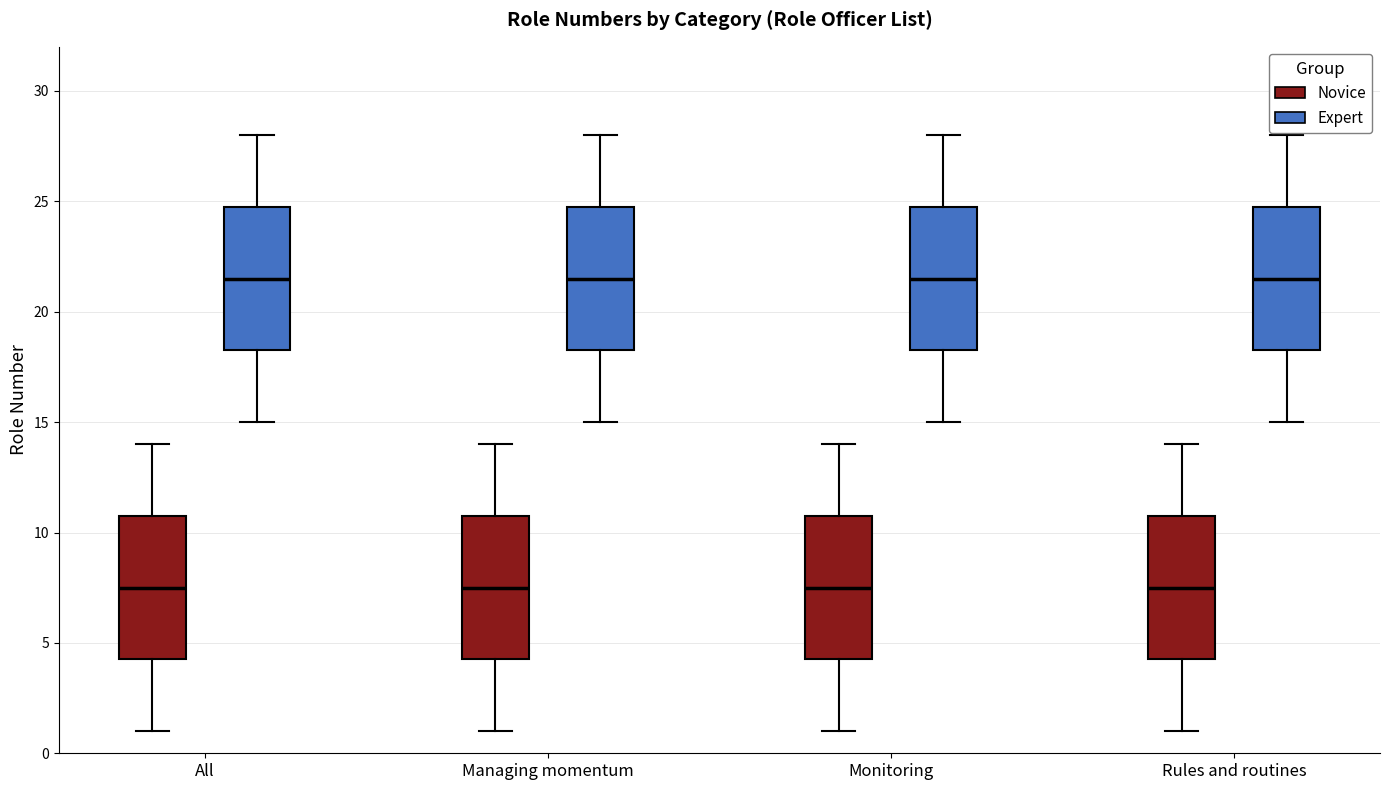

Where is the upper edge of the box for Managing momentum (Expert) on the y-axis? The values are not printed on the chart, so give them approximately, as read against the axis.

25.0